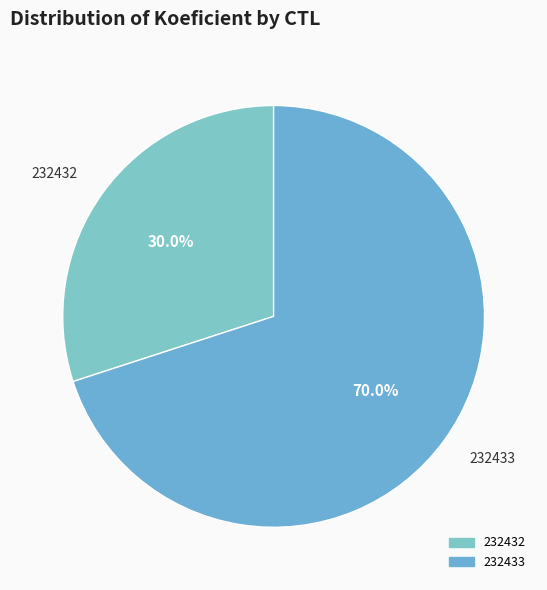

What percentage is NOT represented by 232433?

30.0%